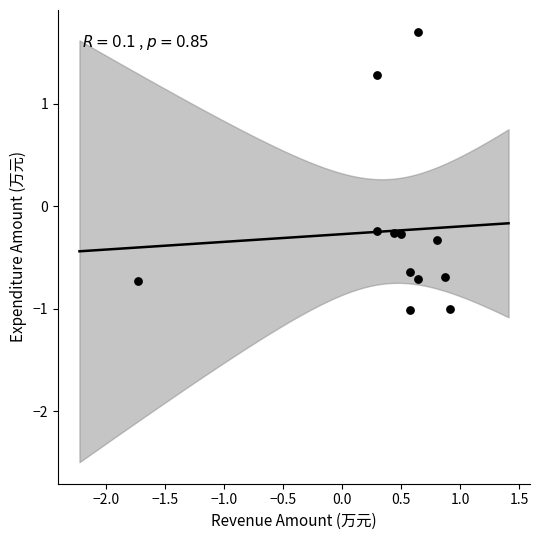

What is the range of X values (max minus min)?

2.6